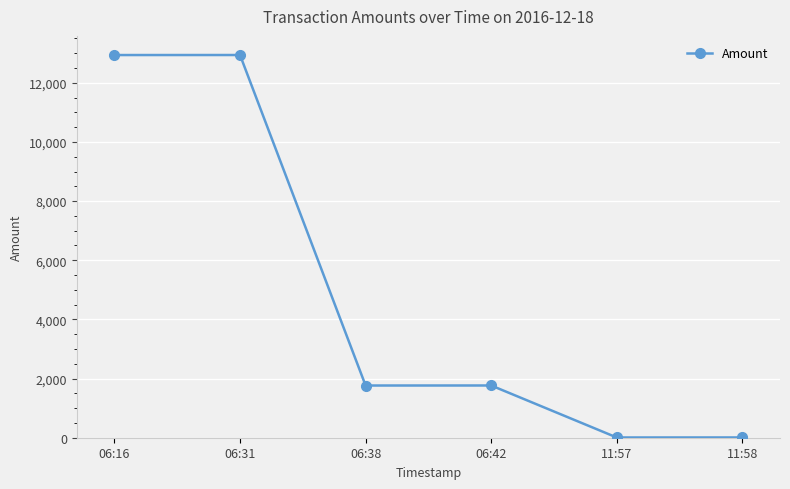

How many values are below 1765?

3